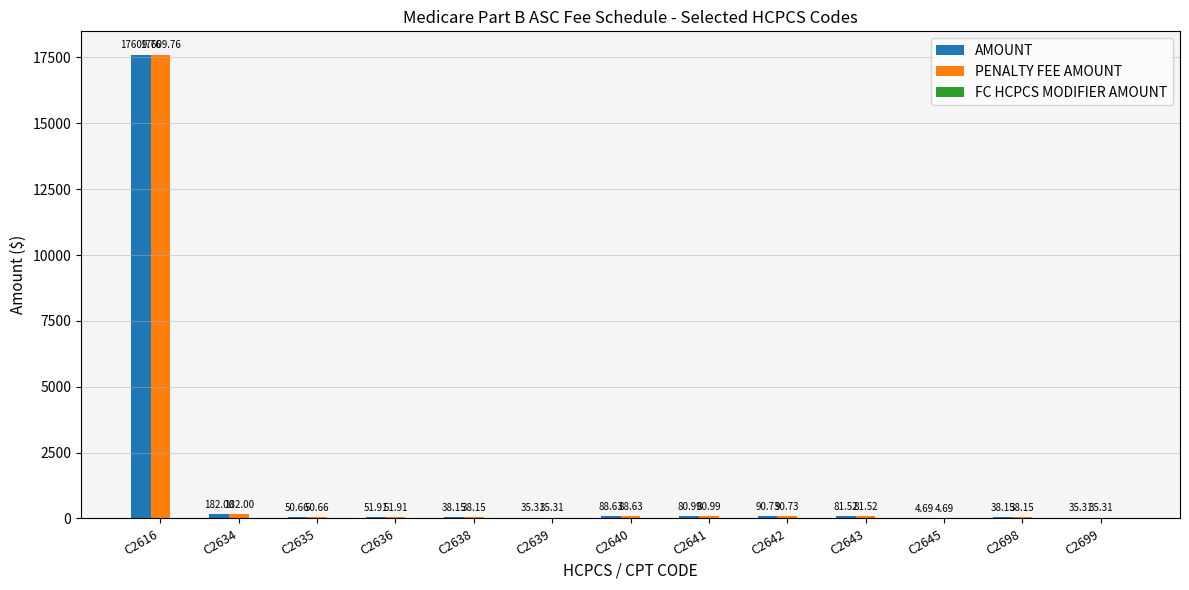

What is the total value across all series at C2641?

162.0